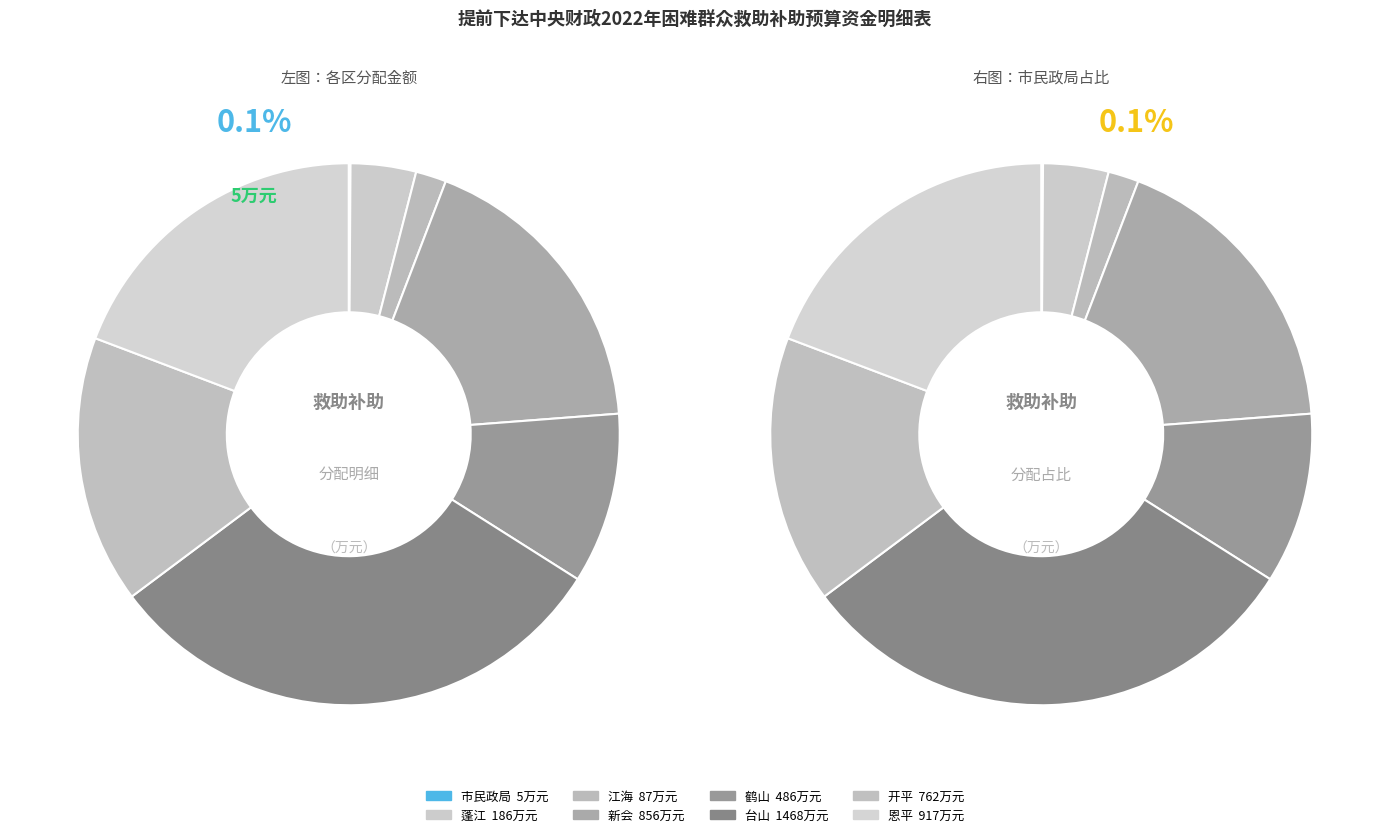

How many slices are in this pie chart?

8